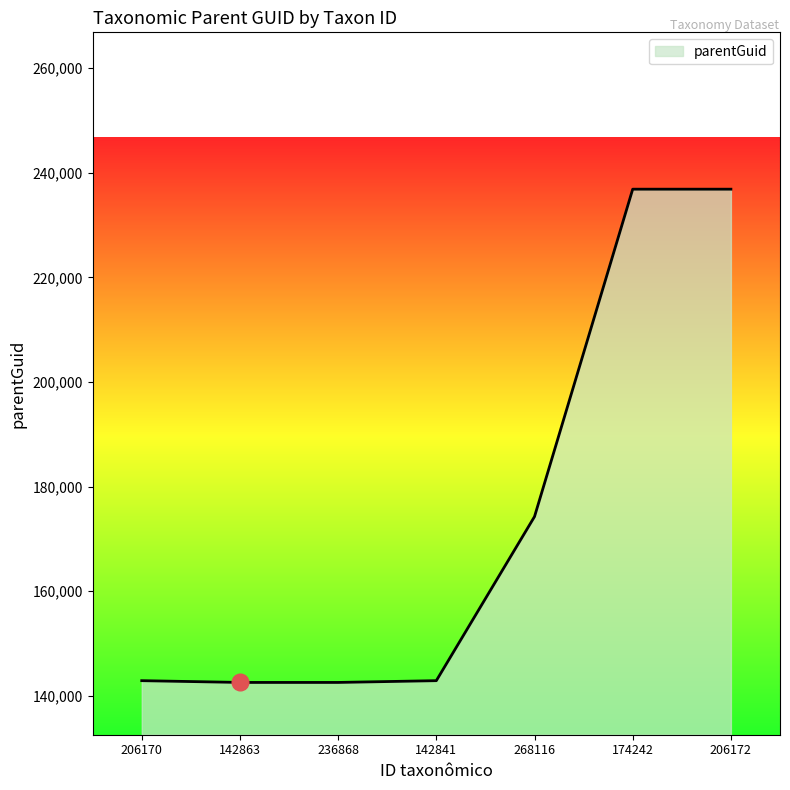

True or false: the data shows 142524 at 142863.

True